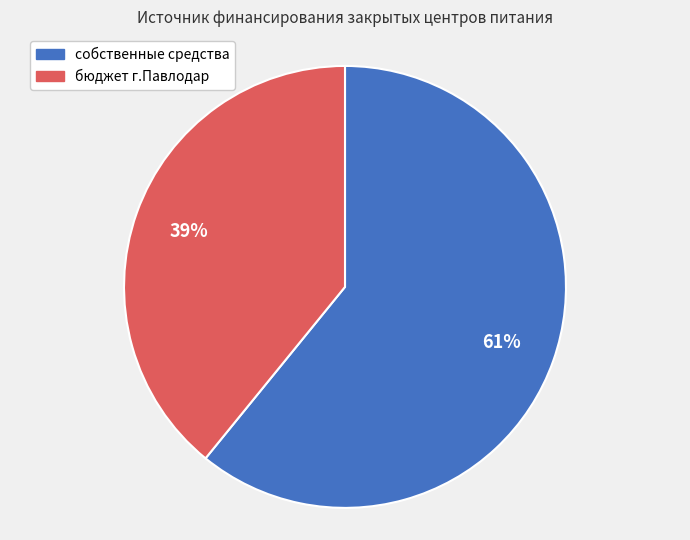

How many slices are in this pie chart?

2